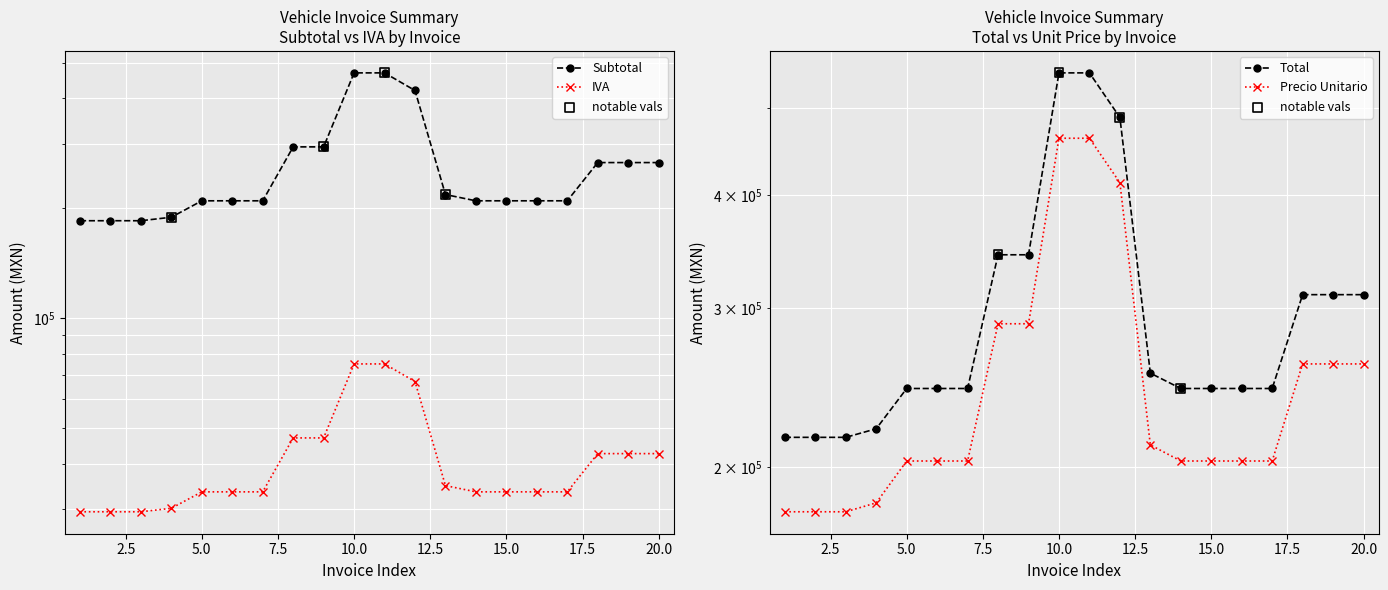

Is the value of Precio Unitario at 2017-12-02 greater than the value of Total at 2017-12-02?

No